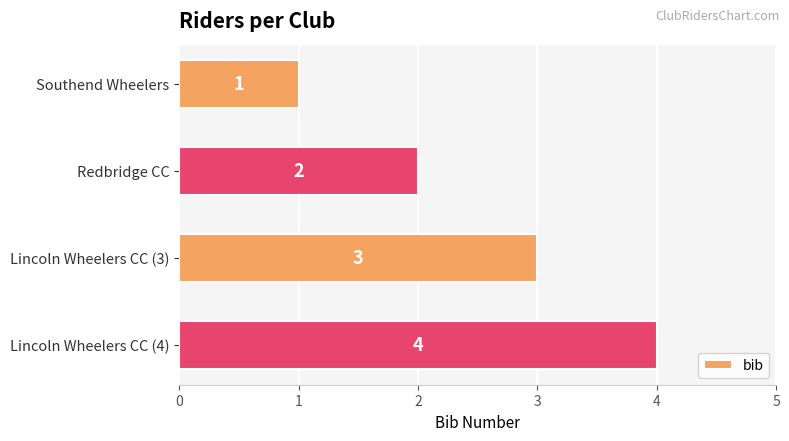

What is the minimum value shown in the chart?

1